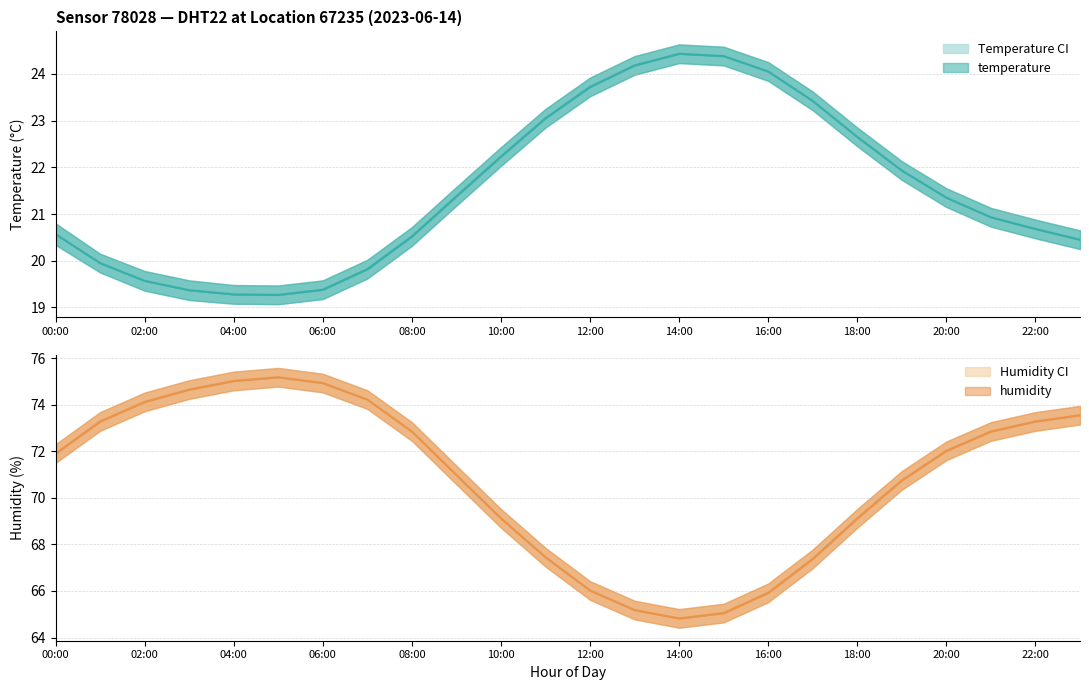

True or false: hum_lower and humidity cross at least once.

False